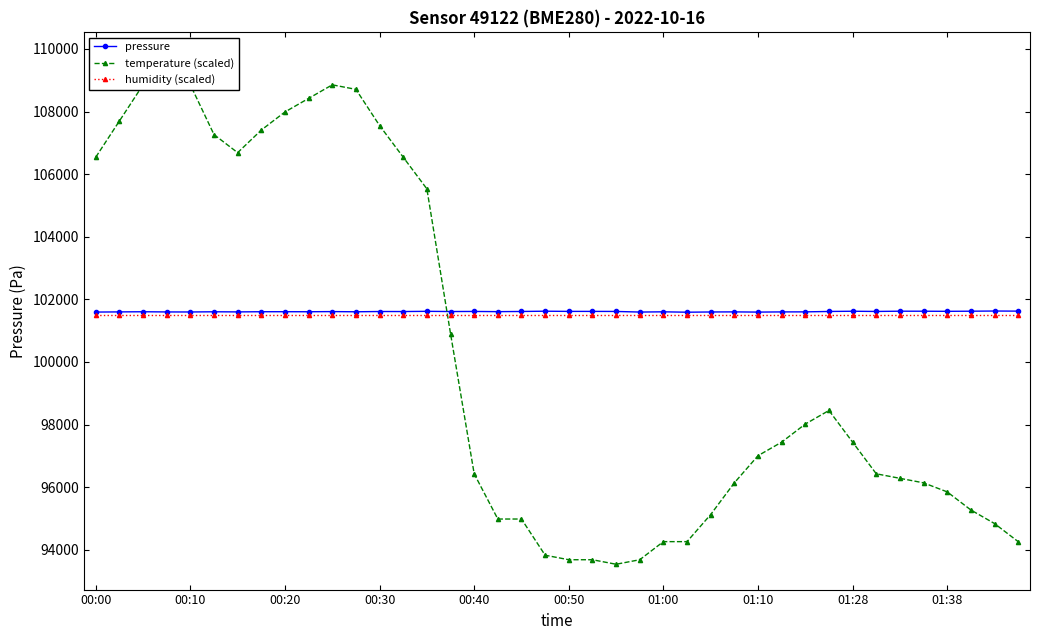

How many lines are shown in the chart?

3